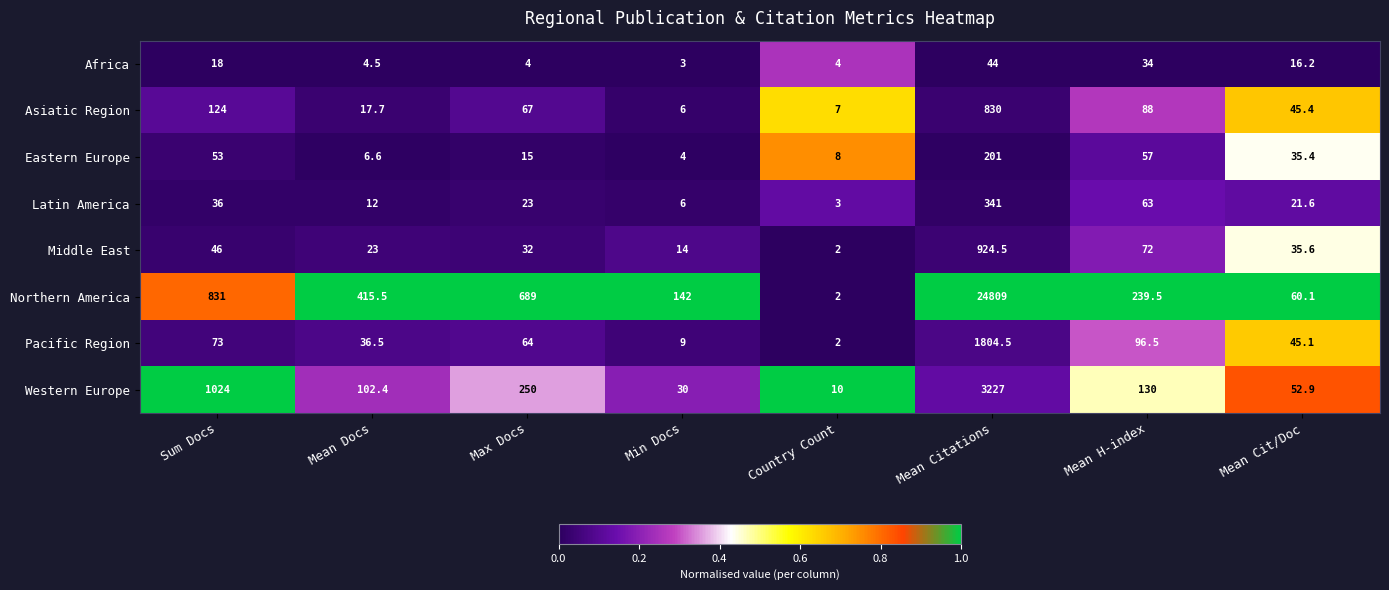

What is the maximum value shown in the chart?

24809.0